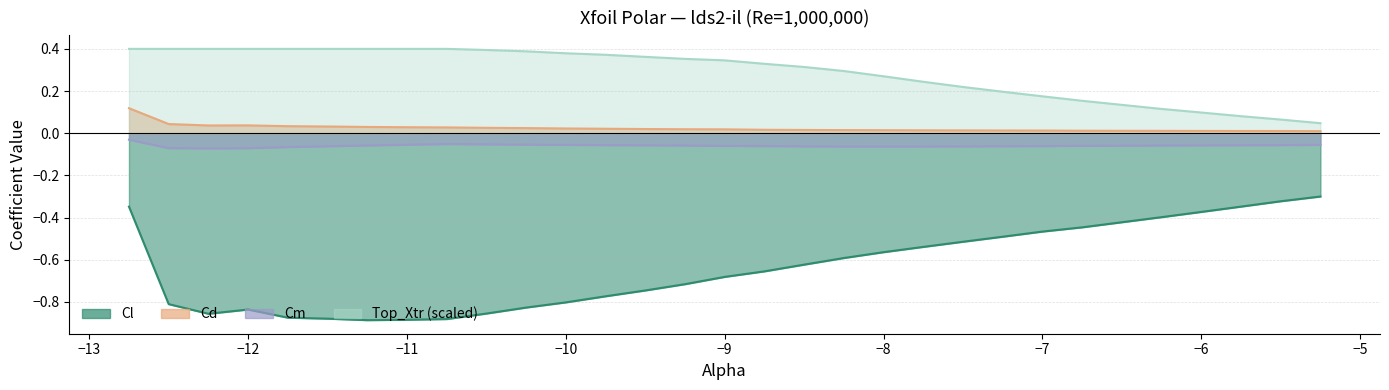

Which label corresponds to the smallest value in the chart?

-11.25